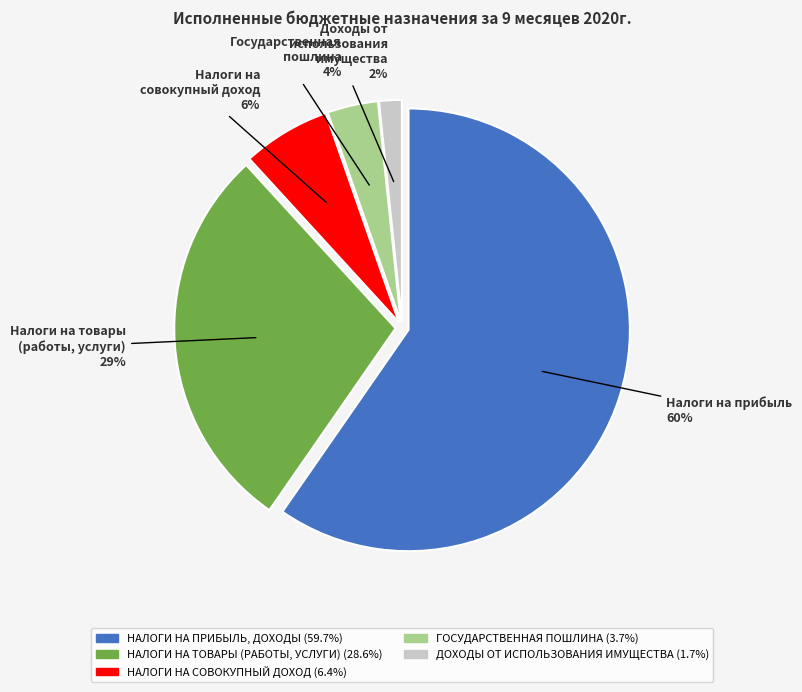

Which slice represents more than half of the pie?

НАЛОГИ НА ПРИБЫЛЬ, ДОХОДЫ